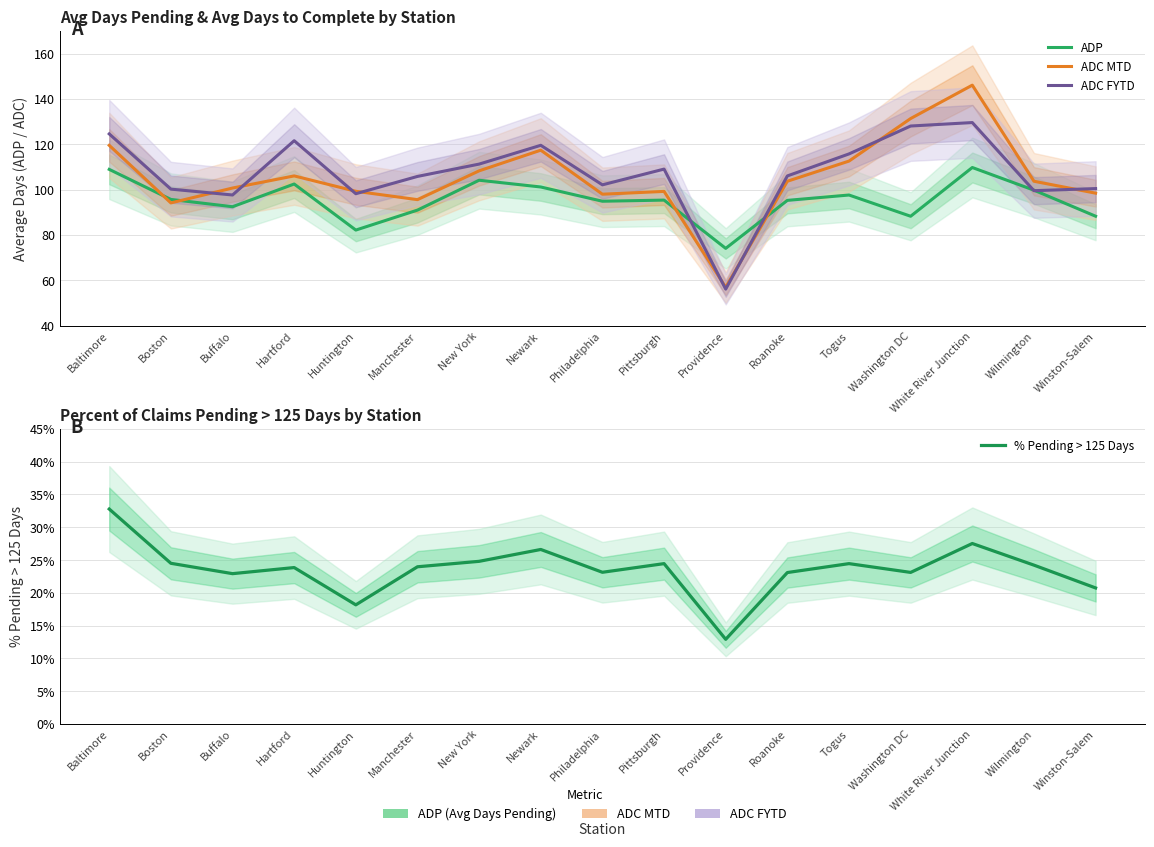

Which series has the widest spread of values?

ADC MTD